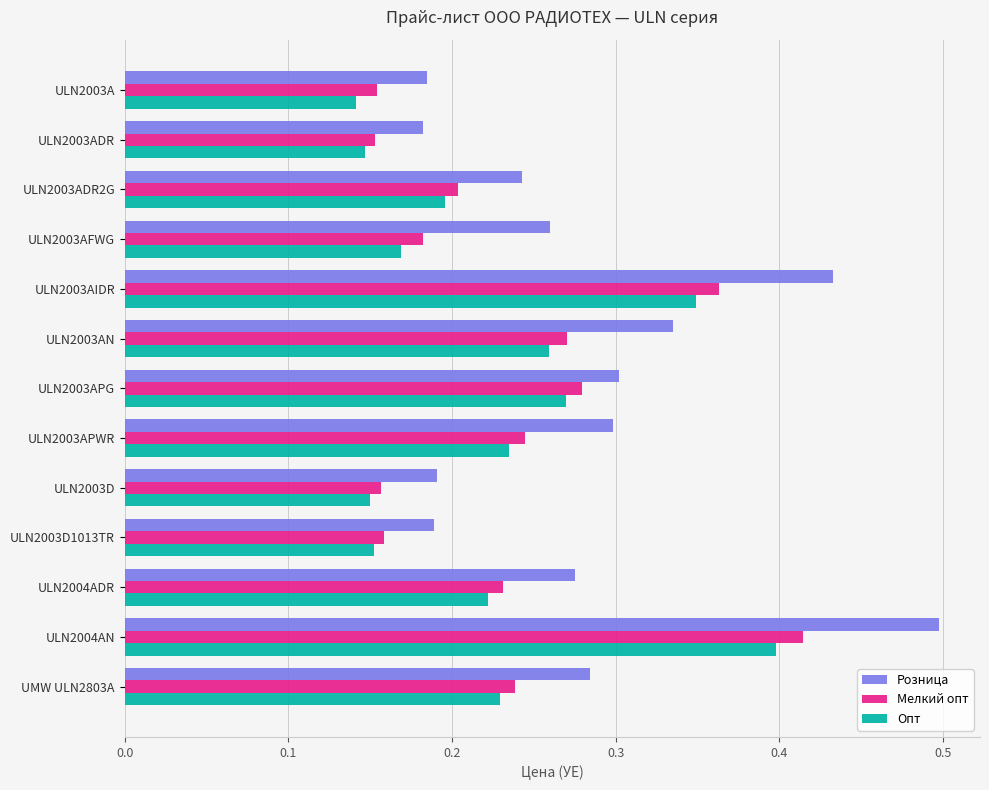

What is the sum of all Мелкий опт values?

3.0